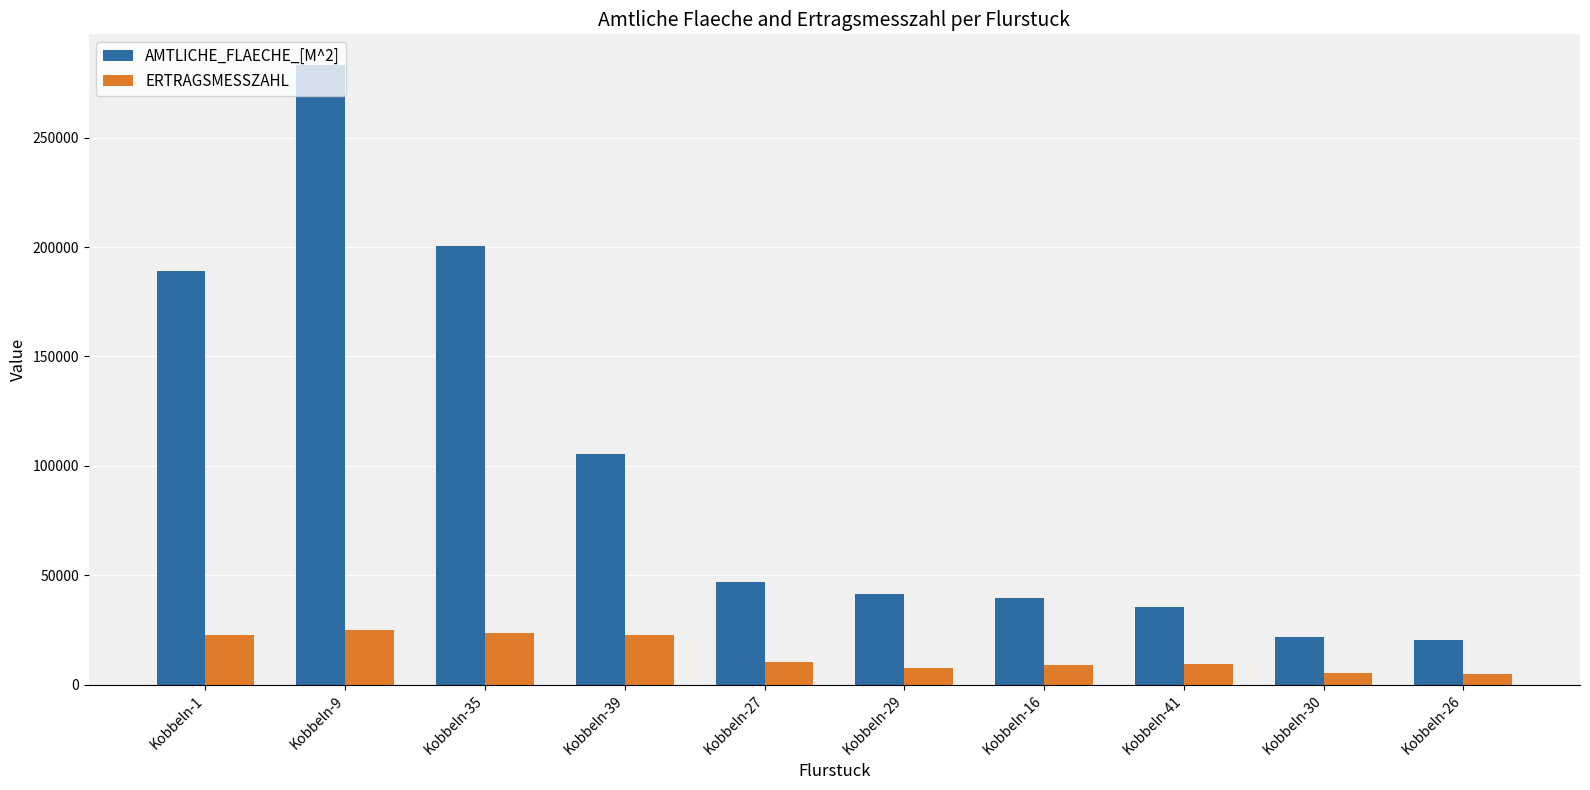

What is the total value across all series at Kobbeln-30?

27037